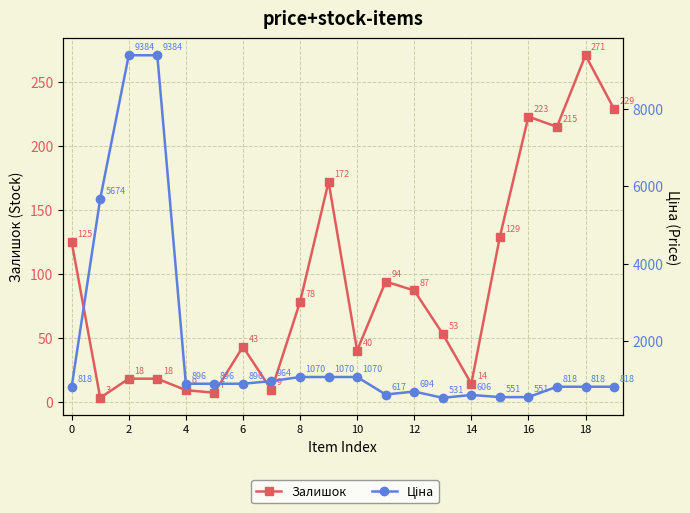

True or false: Залишок has more than 2 interior local peaks.

True